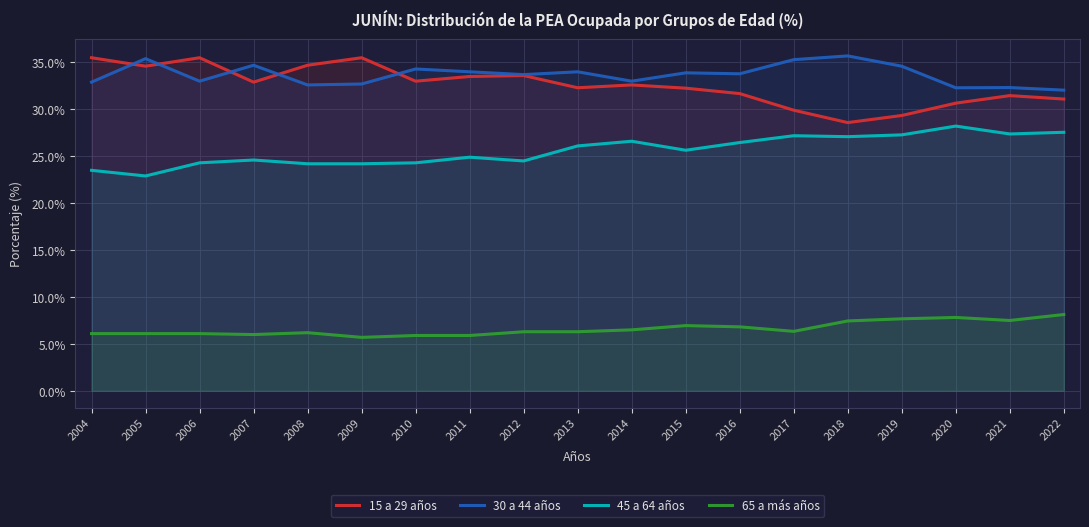

Rank the categories by 30 a 44 años value from highest to lowest.

2018, 2005, 2017, 2007, 2019, 2010, 2011, 2013, 2015, 2016, 2012, 2006, 2014, 2004, 2009, 2008, 2021, 2020, 2022